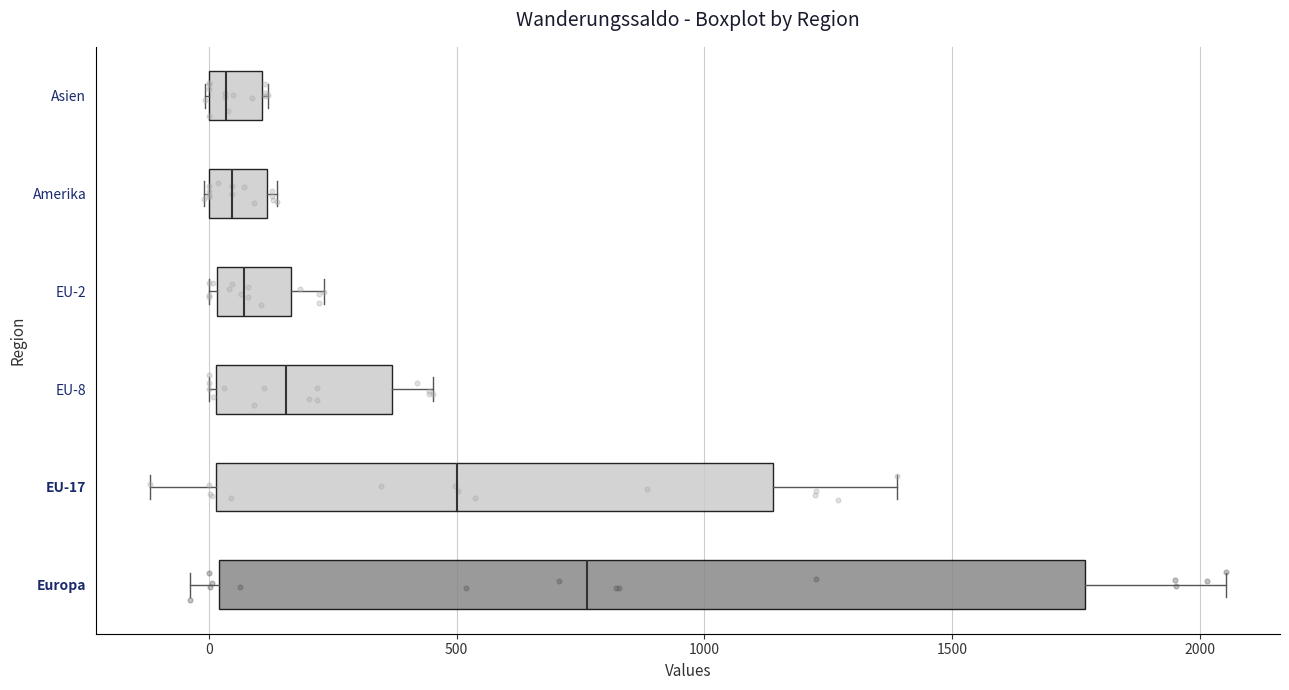

Reading bottom to top, transcribe this box plot: for each box, give where its median line is, the range the box spans, and where its two whiskers end, as read against the x-axis. The values are not printed on the chart, so give them approximately, as read against the axis.

Europa: median 750, box 0 to 1750, whiskers -50 to 2050
EU-17: median 500, box 0 to 1150, whiskers -100 to 1400
EU-8: median 150, box 0 to 350, whiskers 0 to 450
EU-2: median 50, box 0 to 150, whiskers 0 (just left of the box's left edge) to 250
Amerika: median 50, box 0 to 100, whiskers 0 to 150
Asien: median 50, box 0 to 100, whiskers 0 to 100